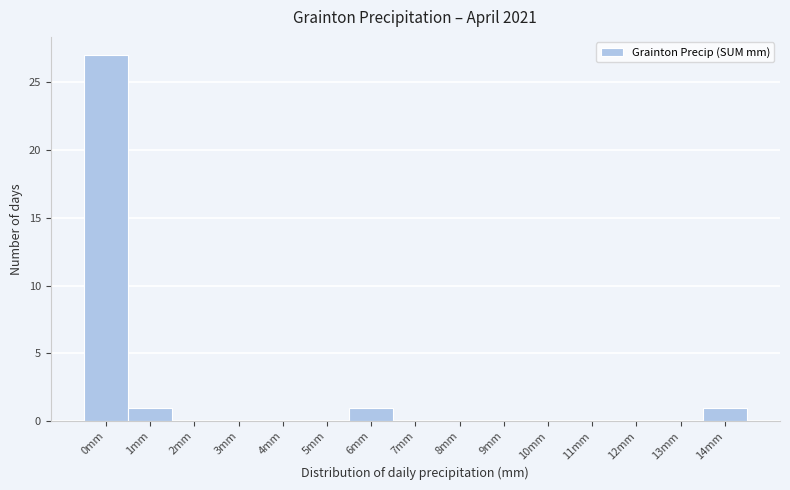

Reading left to right, what are all the values shown in this chart?

0mm=27	1mm=1	2mm=0	3mm=0	4mm=0	5mm=0	6mm=1	7mm=0	8mm=0	9mm=0	10mm=0	11mm=0	12mm=0	13mm=0	14mm=1